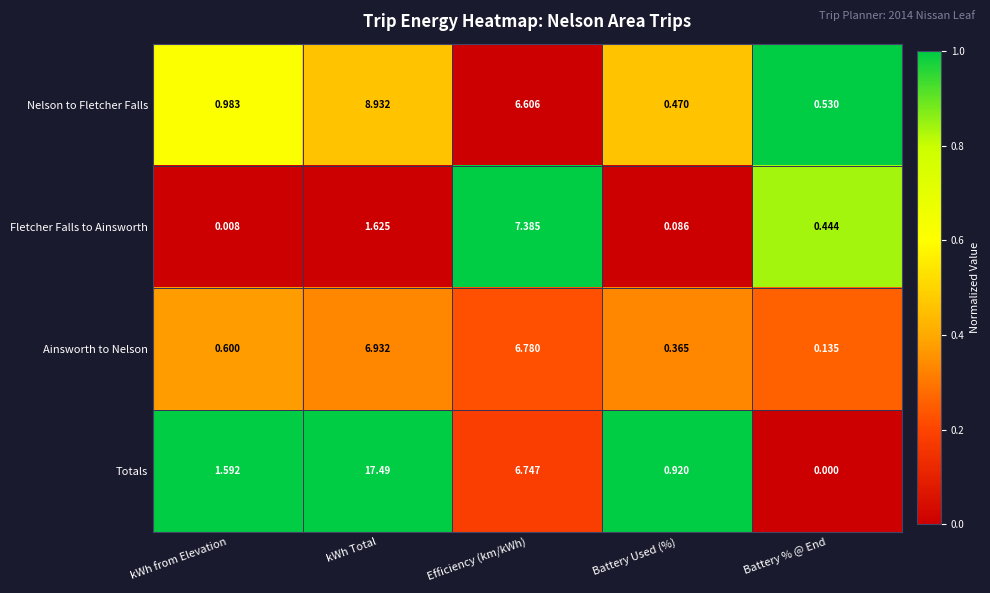

Which series has the largest range (max minus min)?

Totals